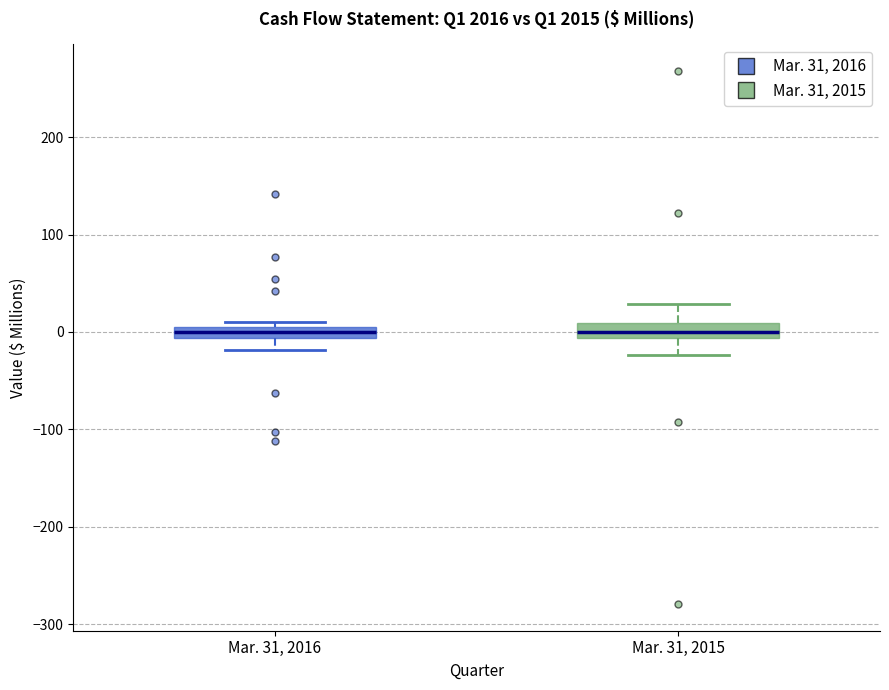

Where does the upper whisker of the box for Mar. 31, 2015 end on the y-axis? The values are not printed on the chart, so give them approximately, as read against the axis.

30